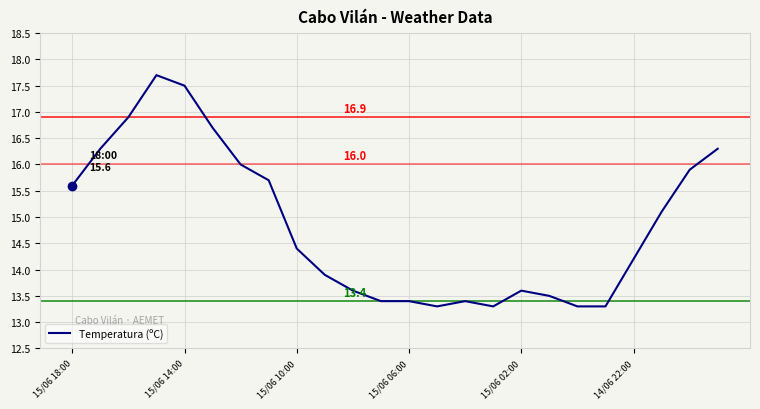

What is the maximum value shown in the chart?

17.7